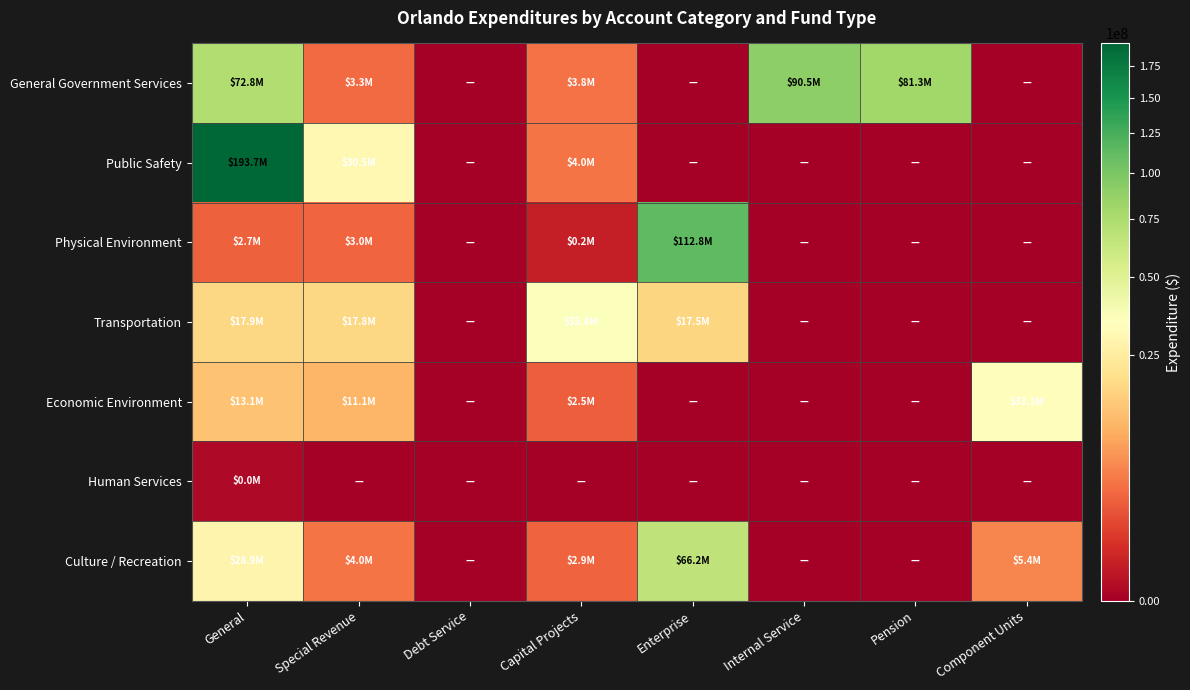

What is the maximum value shown in the chart?

193679611